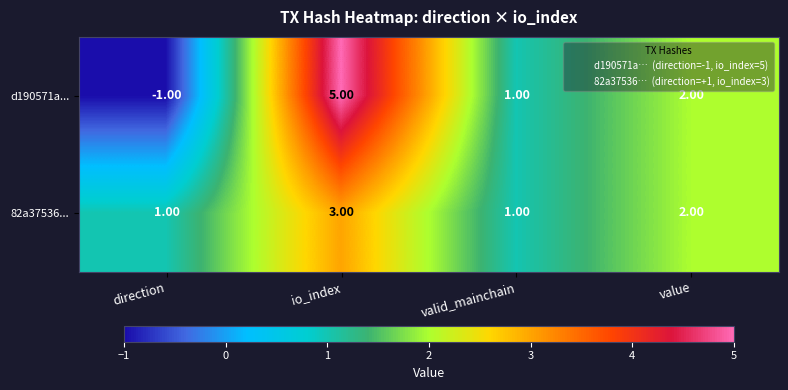

Between io_index and valid_mainchain, which series saw the biggest shift?

d190571a...